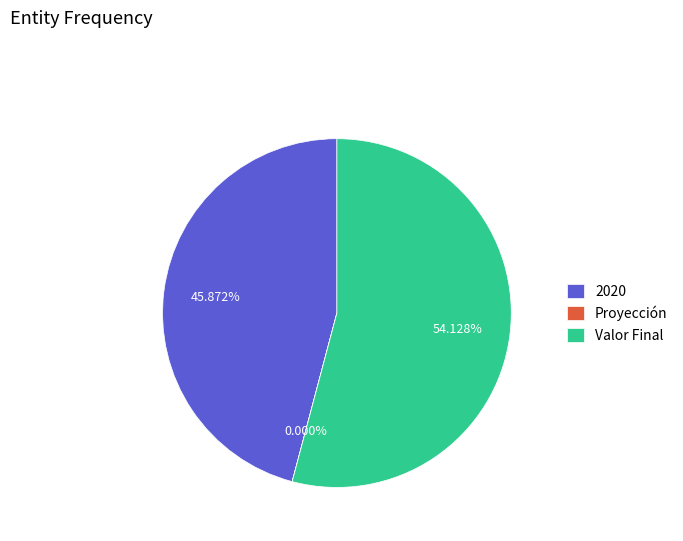

Combined, do Valor Final and 2020 account for over 50%?

Yes